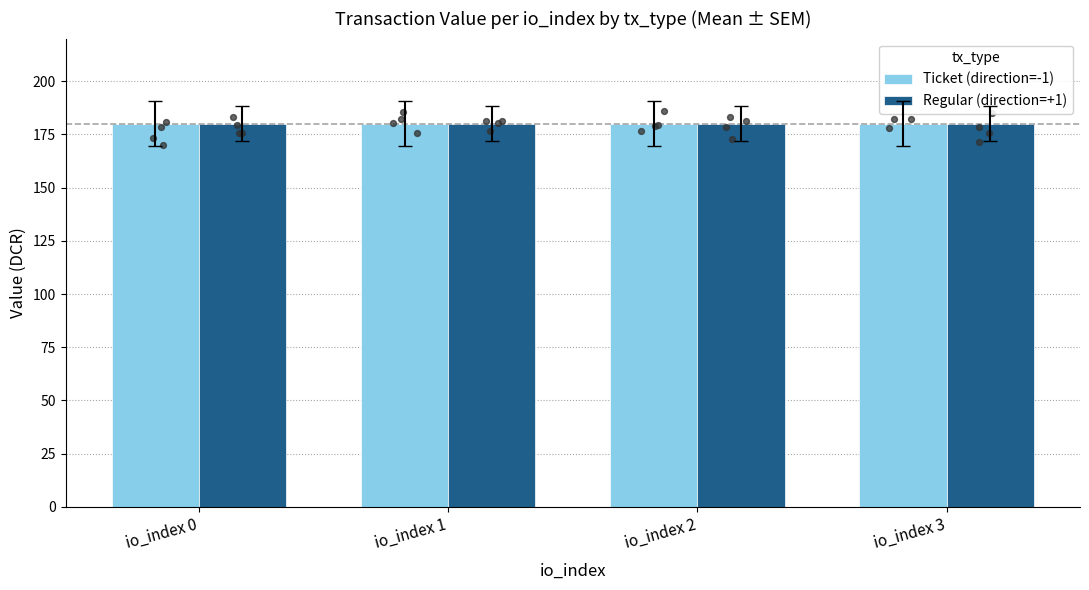

At which category is the sum across all series the highest?

3